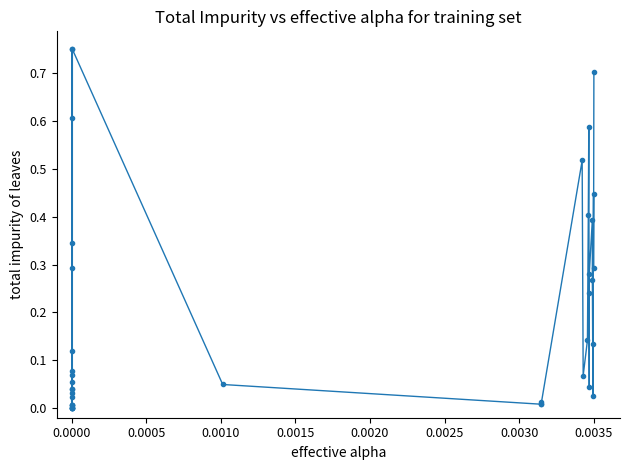

What is the sum of all values?

7.9